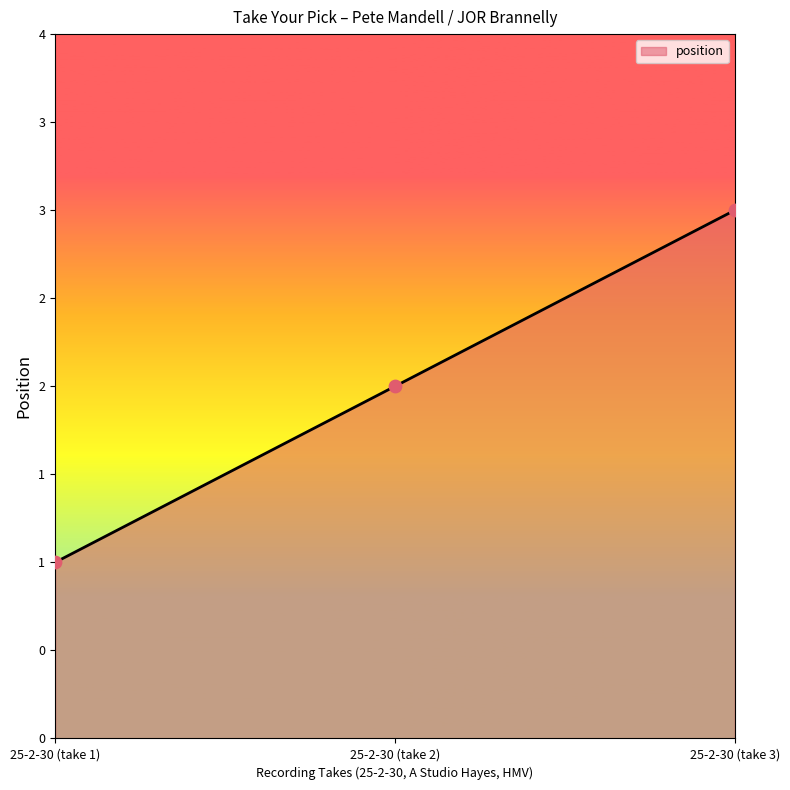

What is the ratio of the value at 25-2-30 (take 3) to the value at 25-2-30 (take 1)?

3.0